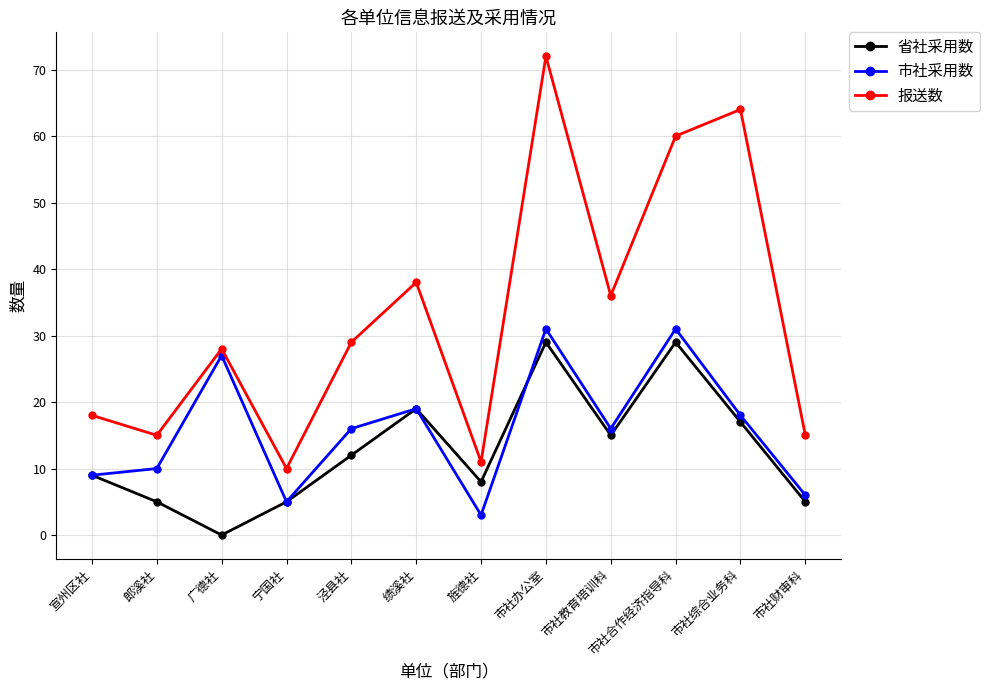

What is the difference between the highest and lowest values at 广德社?

28